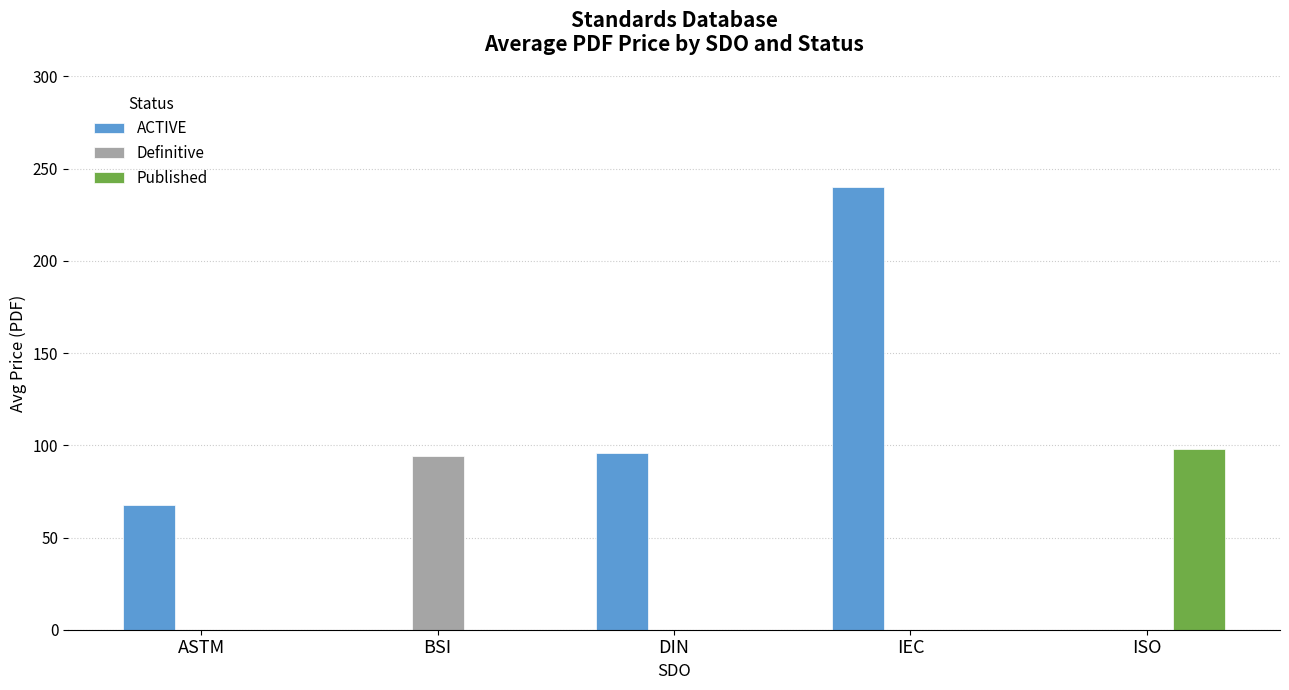

What is the spread (max minus min) of values at ISO?

98.0